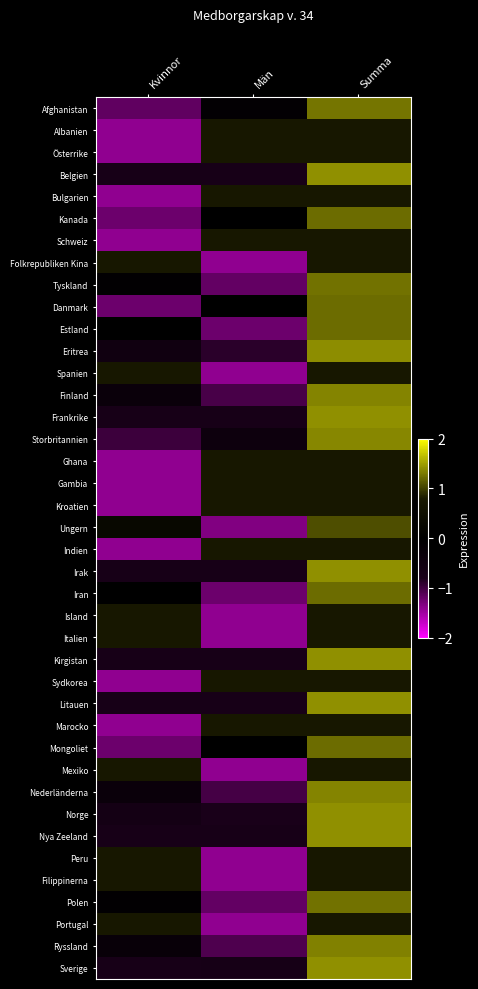

Rank the series by their maximum value, from lowest to highest.

Italien, Albanien, Österrike, Bulgarien, Schweiz, Folkrepubliken Kina, Spanien, Ghana, Gambia, Kroatien, Indien, Island, Sydkorea, Marocko, Mexiko, Peru, Filippinerna, Portugal, Ungern, Kanada, Danmark, Estland, Mongoliet, Iran, Tyskland, Polen, Afghanistan, Ryssland, Finland, Nederländerna, Storbritannien, Eritrea, Norge, Sverige, Litauen, Belgien, Frankrike, Irak, Kirgistan, Nya Zeeland